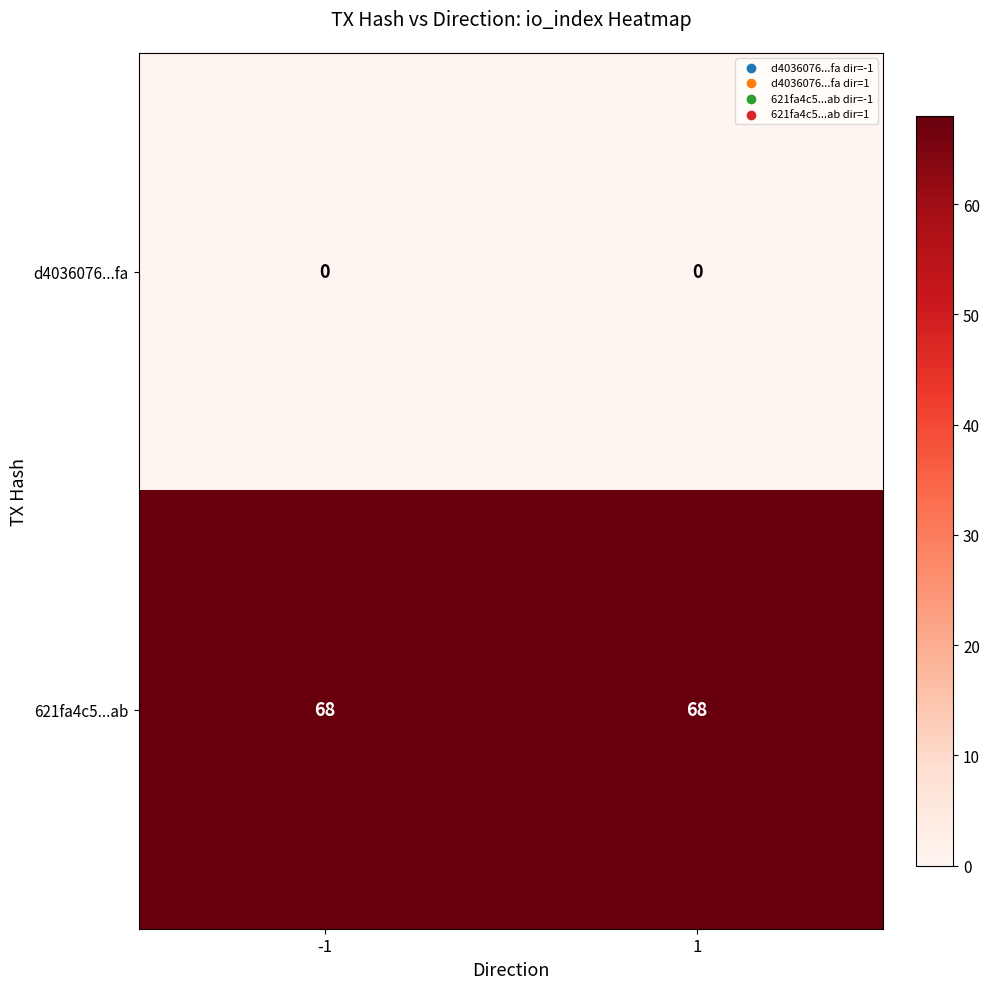

Which series has the largest total across all categories?

621fa4c5...ab